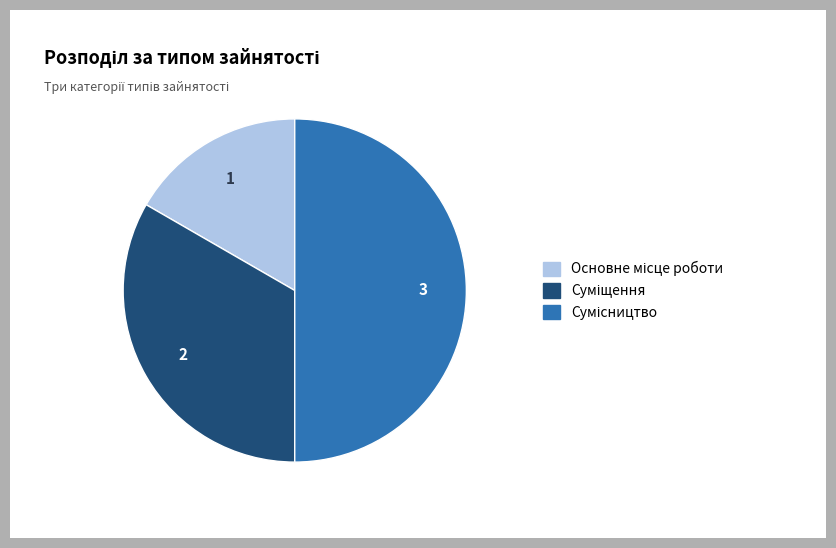

How many slices are in this pie chart?

3